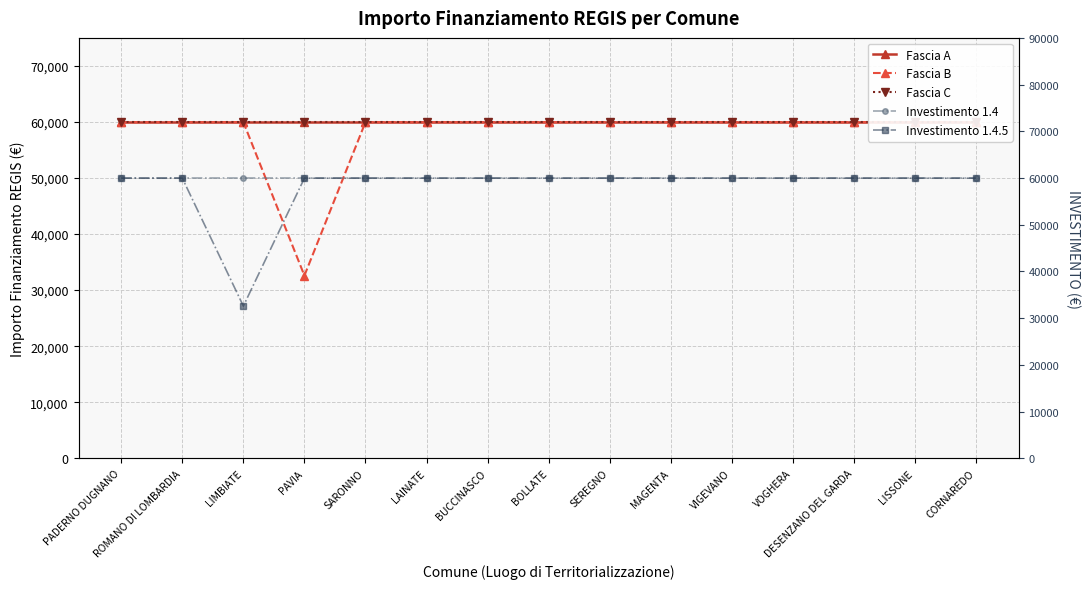

Rank the series at LAINATE from lowest to highest value.

Fascia A, Fascia B, Fascia C, Investimento 1.4, Investimento 1.4.5